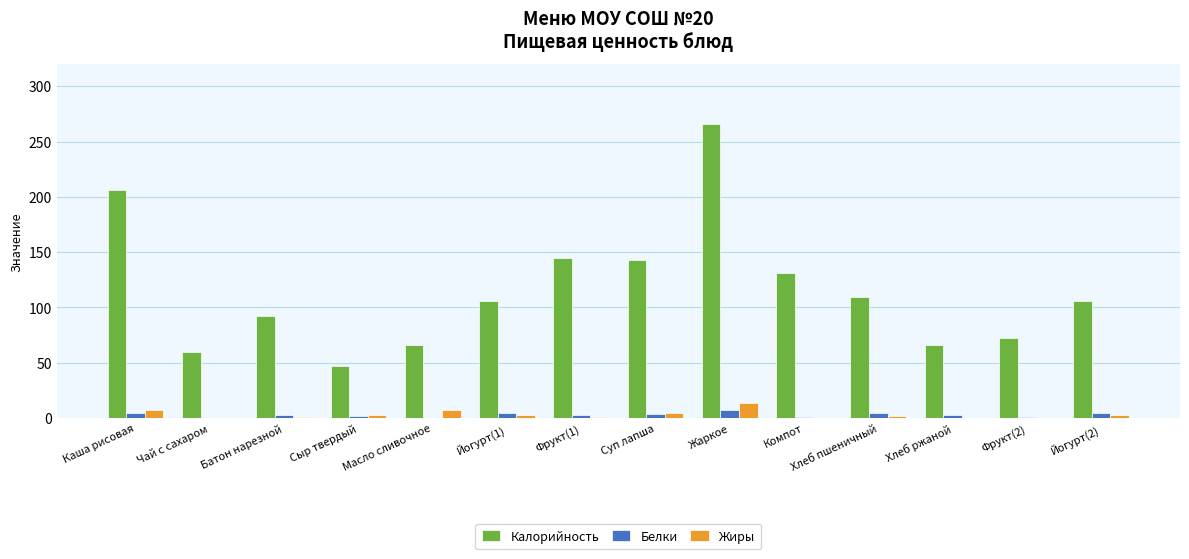

What is the sum of all Белки values?

40.2